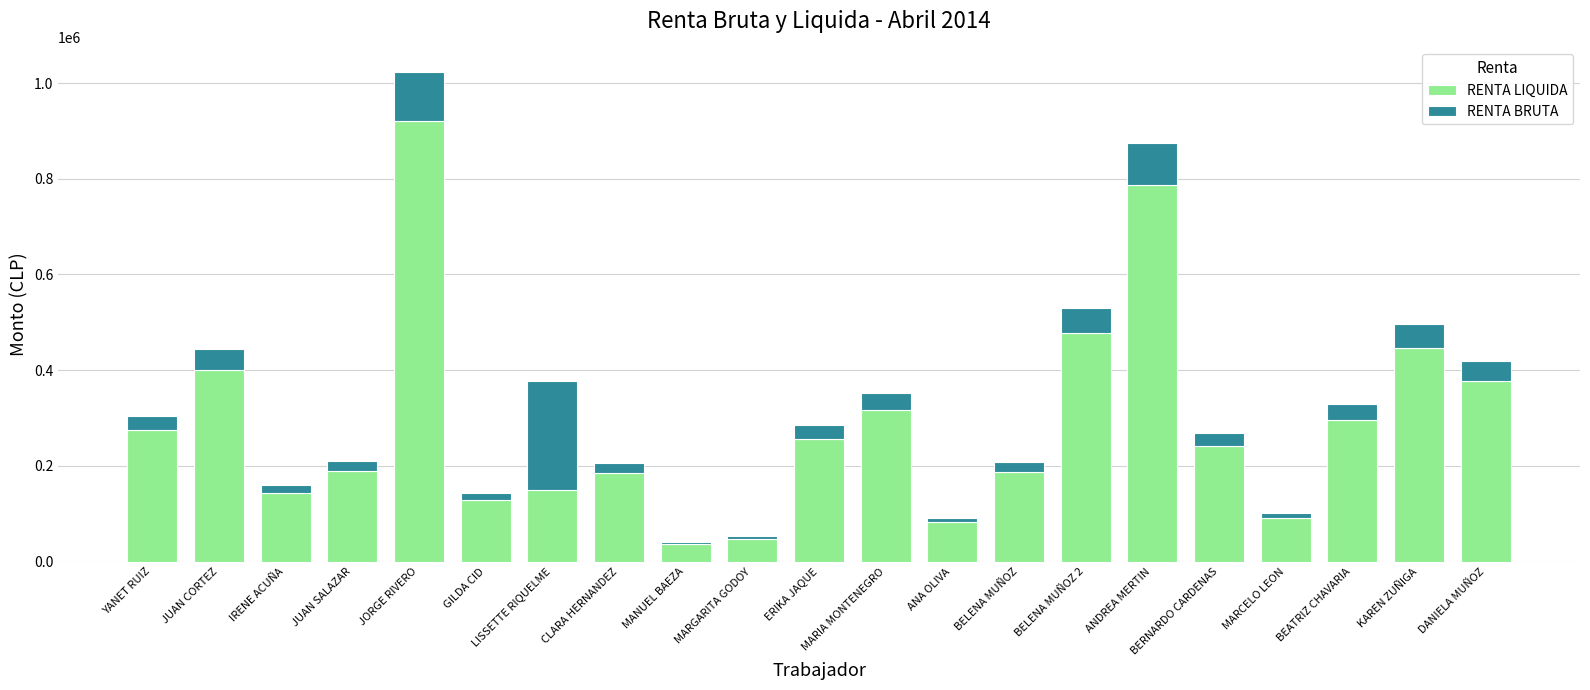

What is the difference between the highest and lowest values at ANDREA MERTIN?

700000